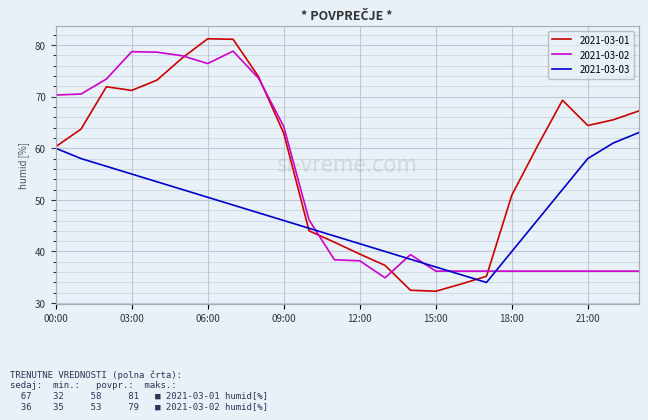

In 2021-03-03, how many points are lower than both neighbors (excluding endpoints)?

1